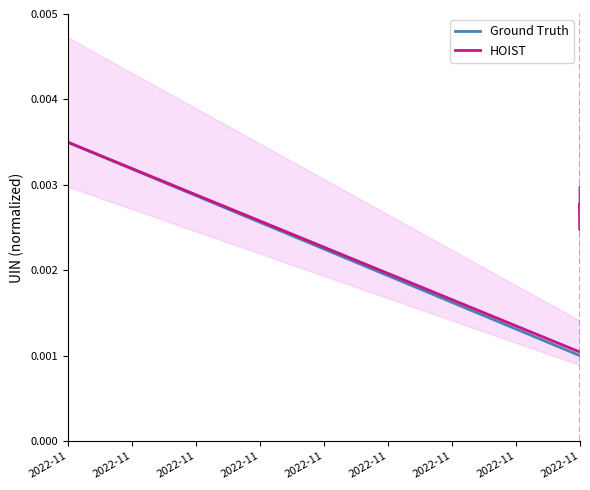

The HOIST series shows 0.0 at 2022-11. True or false?

True